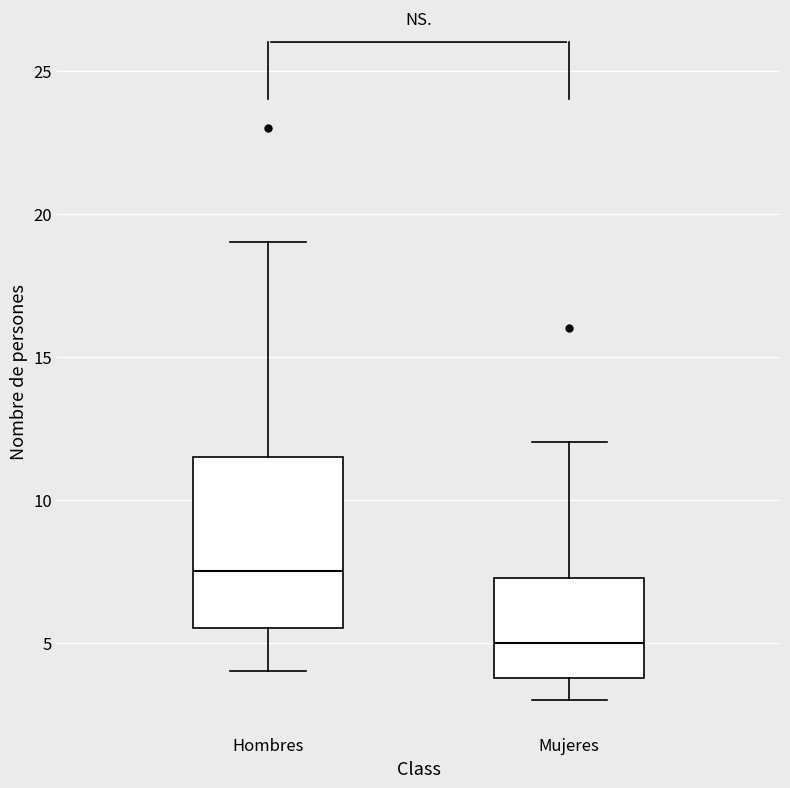

Which box is the tallest, from its lower edge to its upper edge?

Hombres